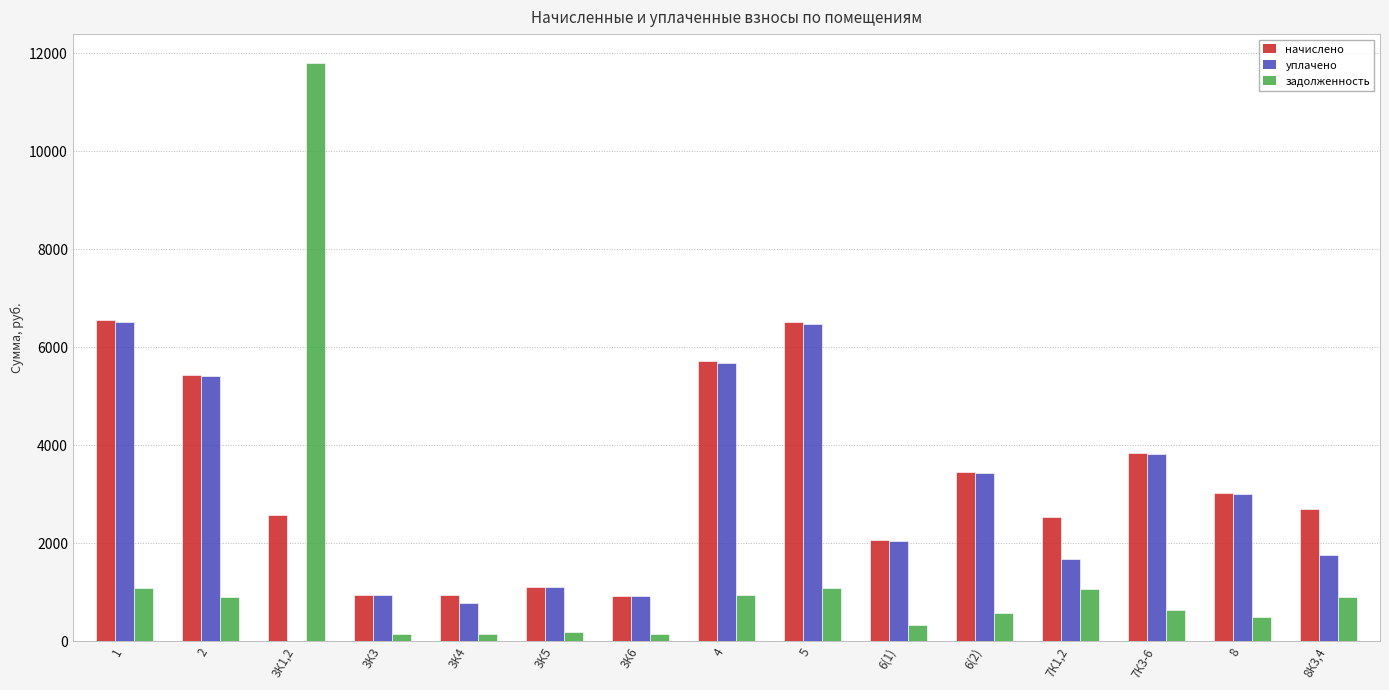

Which series has the widest spread of values?

задолженность